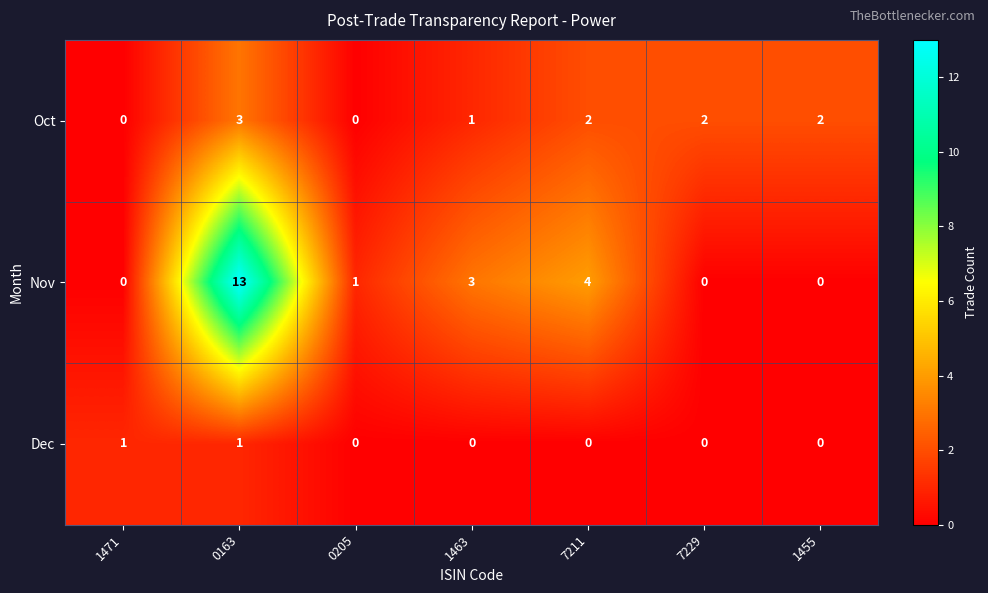

Between 7211 and 7229, which series saw the biggest shift?

Nov